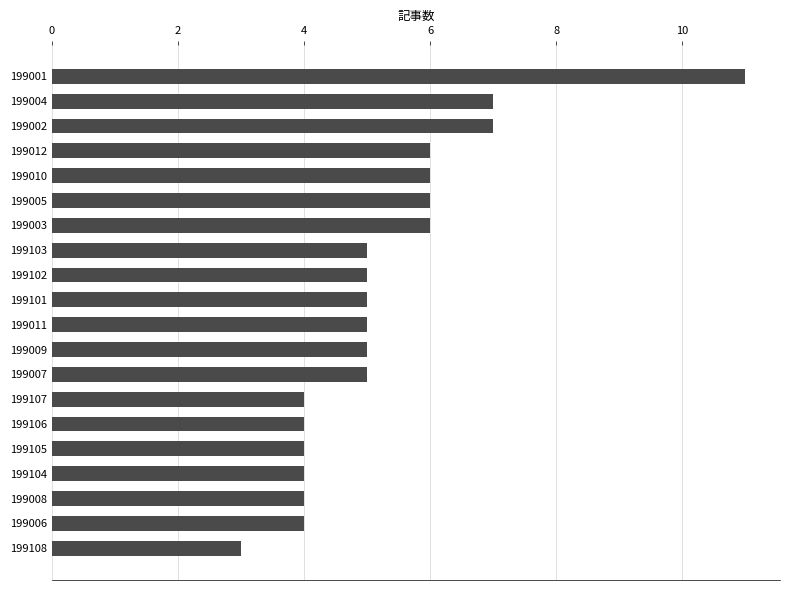

What is the change in value from 199106 to 199004?

+3